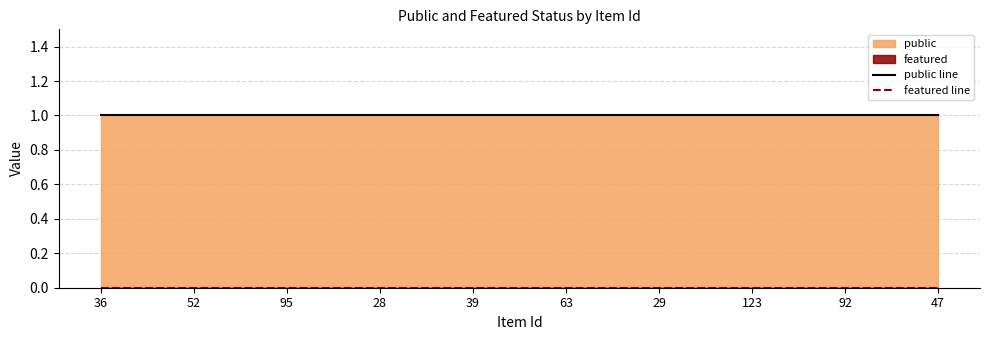

True or false: public line and featured line cross at least once.

False